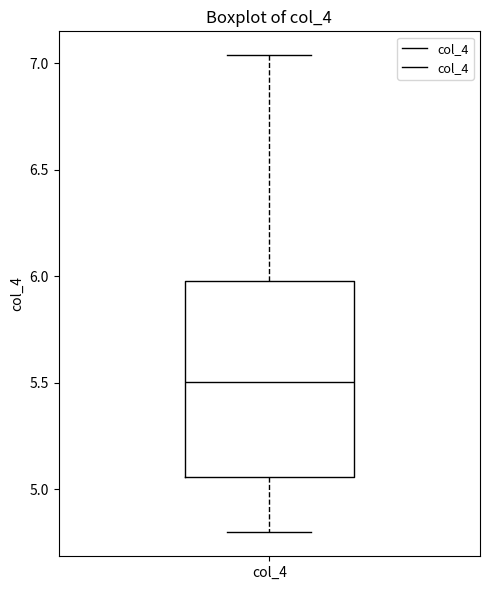

Read this box plot against the y-axis: the position of the median line, the range covered by the box, and the ends of both whiskers. The values are not printed on the chart, so give them approximately, as read against the axis.

median 5.50, box 5.05 to 6.00, whiskers 4.80 to 7.05